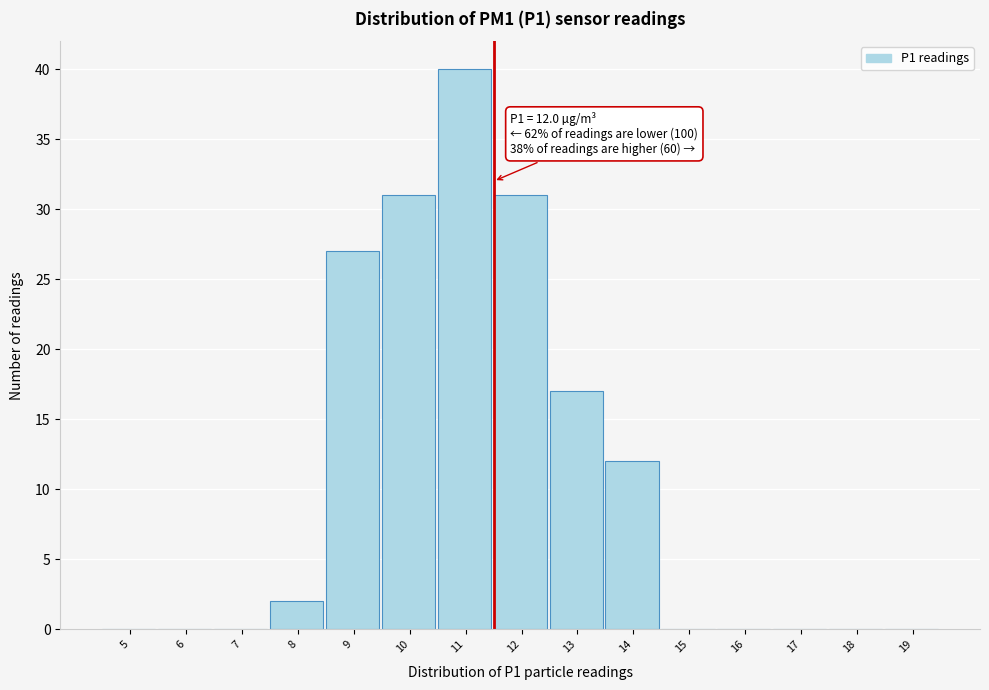

Reading left to right, list all the values displayed in this chart.

5=0	6=0	7=0	8=2	9=27	10=31	11=40	12=31	13=17	14=12	15=0	16=0	17=0	18=0	19=0